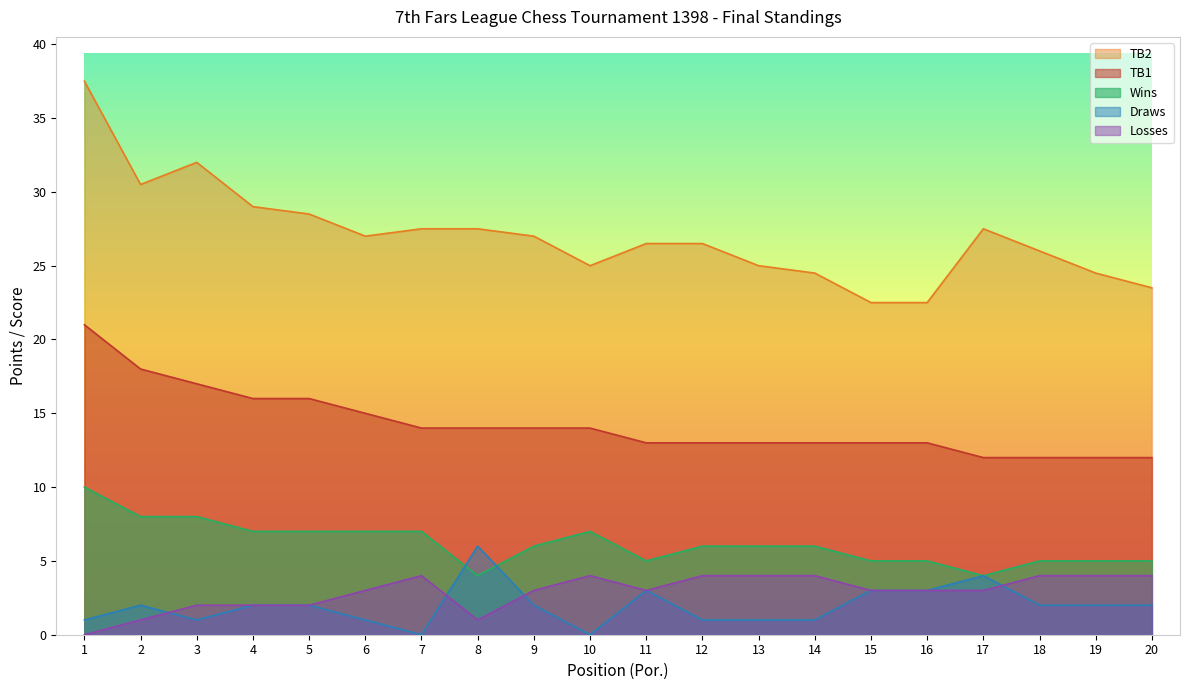

What is the value of the TB1 point at the 14th from the left?

13.0